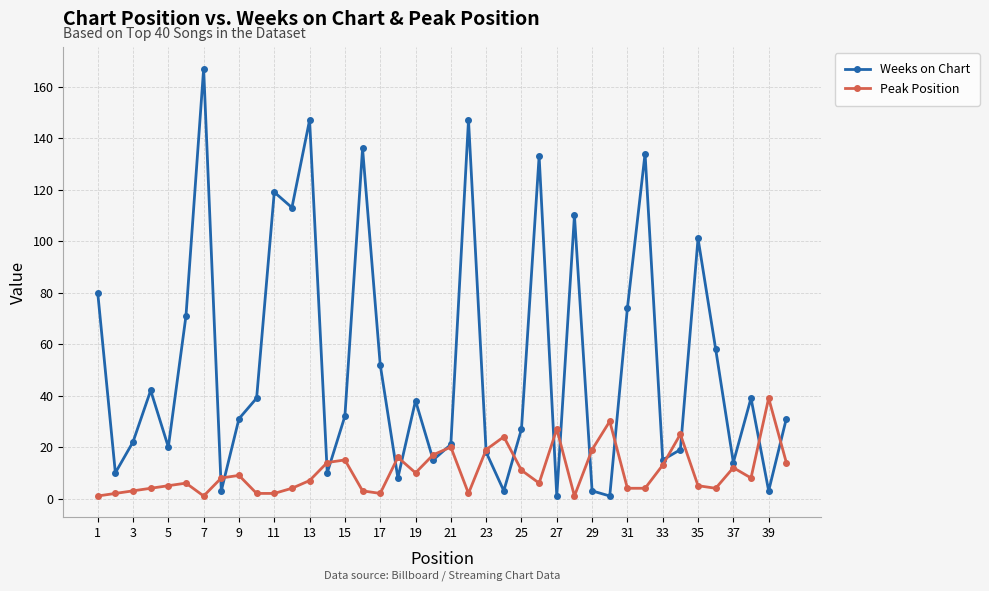

Which series has the largest range (max minus min)?

Weeks on Chart